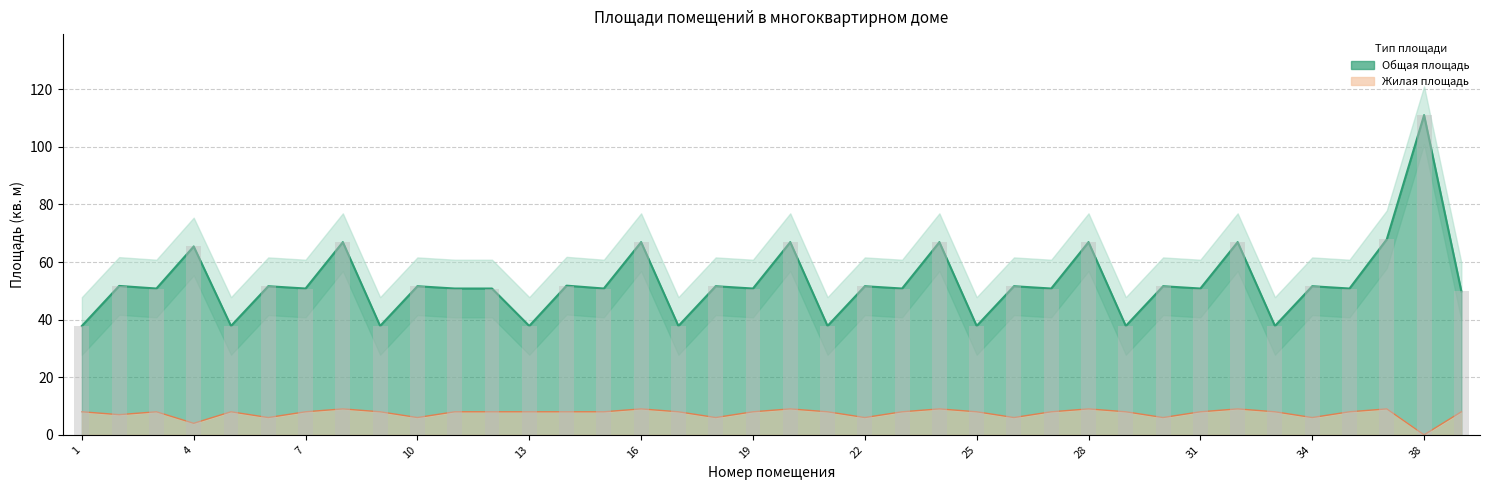

What is the lowest value of the Общая площадь series?

37.8